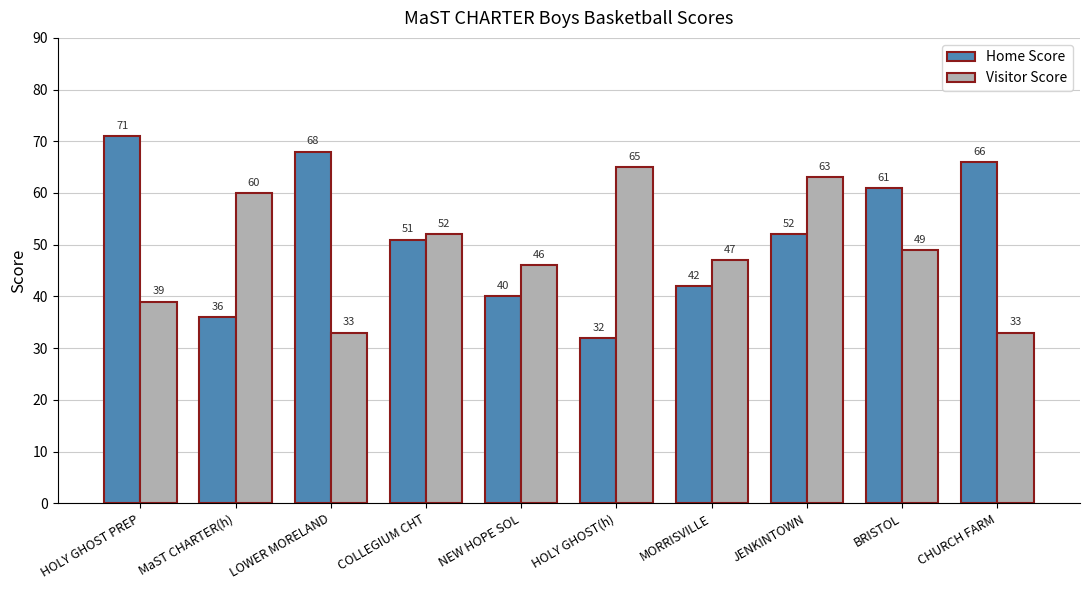

Reading left to right, extract all data points from this chart.

Home Score: HOLY GHOST PREP=71	MaST CHARTER(h)=36	LOWER MORELAND=68	COLLEGIUM CHT=51	NEW HOPE SOL=40	HOLY GHOST(h)=32	MORRISVILLE=42	JENKINTOWN=52	BRISTOL=61	CHURCH FARM=66
Visitor Score: HOLY GHOST PREP=39	MaST CHARTER(h)=60	LOWER MORELAND=33	COLLEGIUM CHT=52	NEW HOPE SOL=46	HOLY GHOST(h)=65	MORRISVILLE=47	JENKINTOWN=63	BRISTOL=49	CHURCH FARM=33